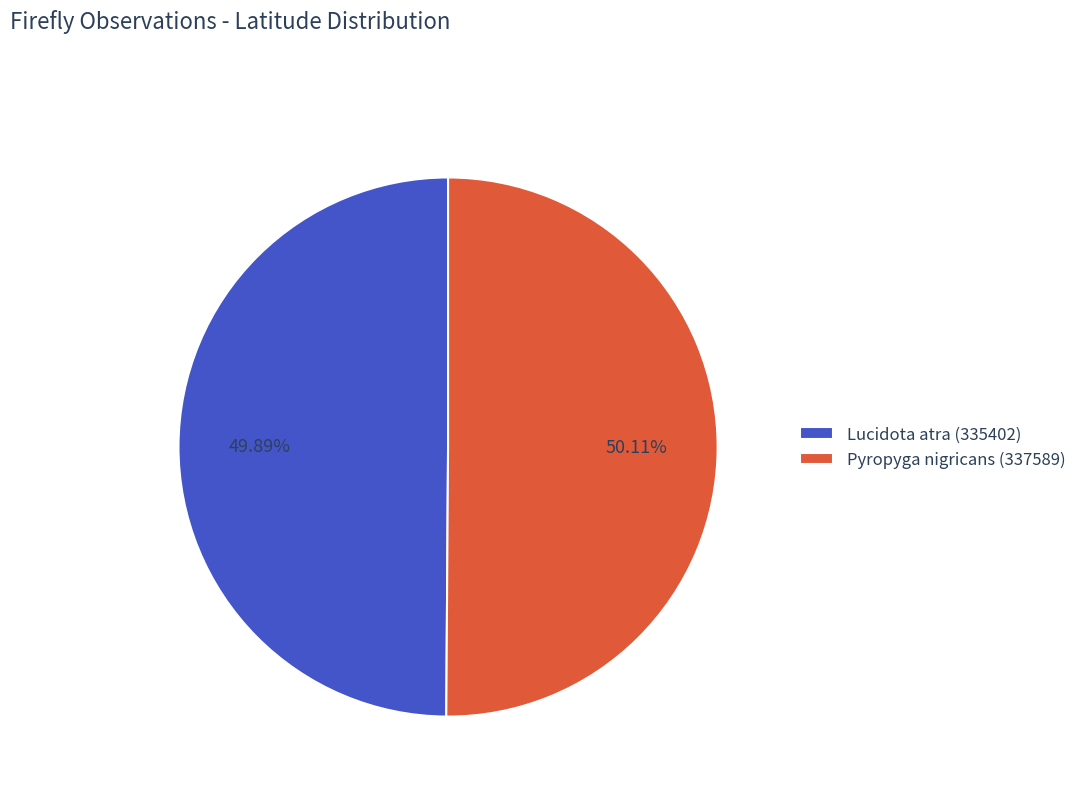

How many segments does this pie chart have?

2